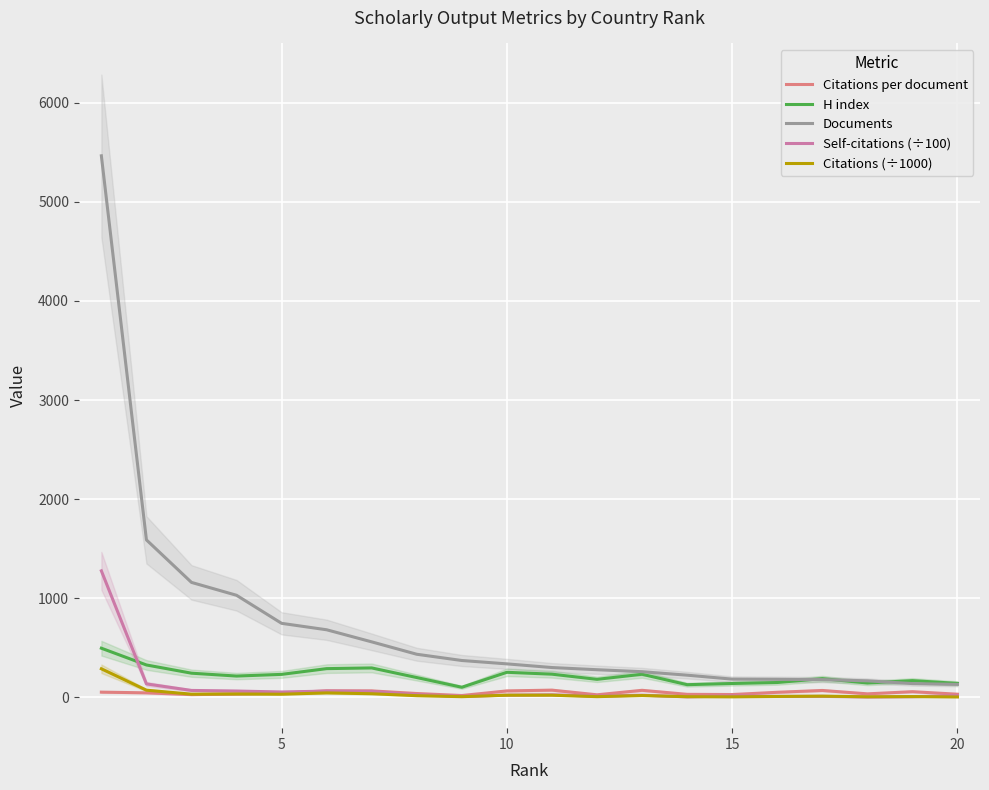

Is it true that Self-citations (÷100) equals 7.0 at 17?

False